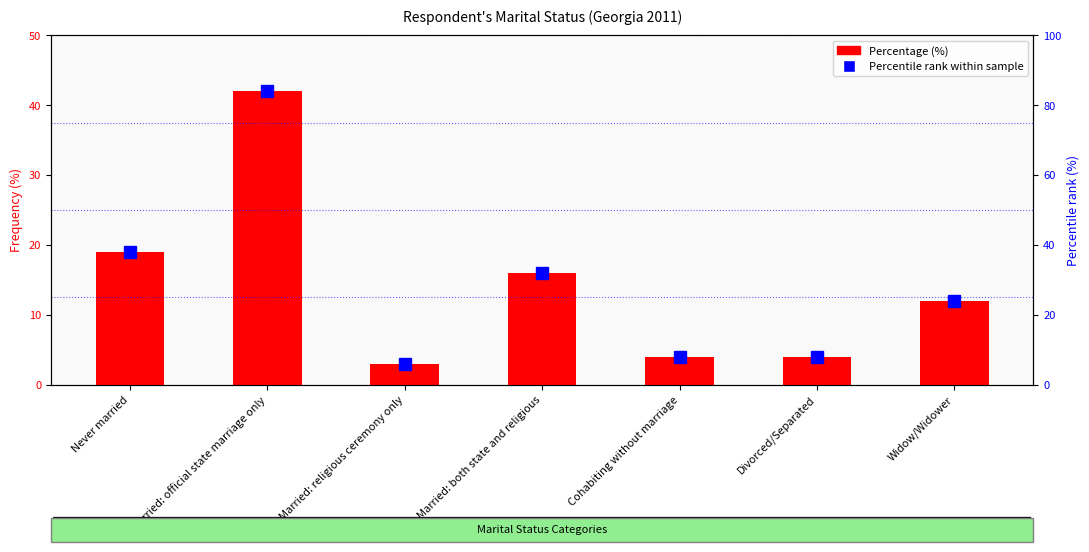

At which label is Percentile rank within sample closest to 45?

Never married